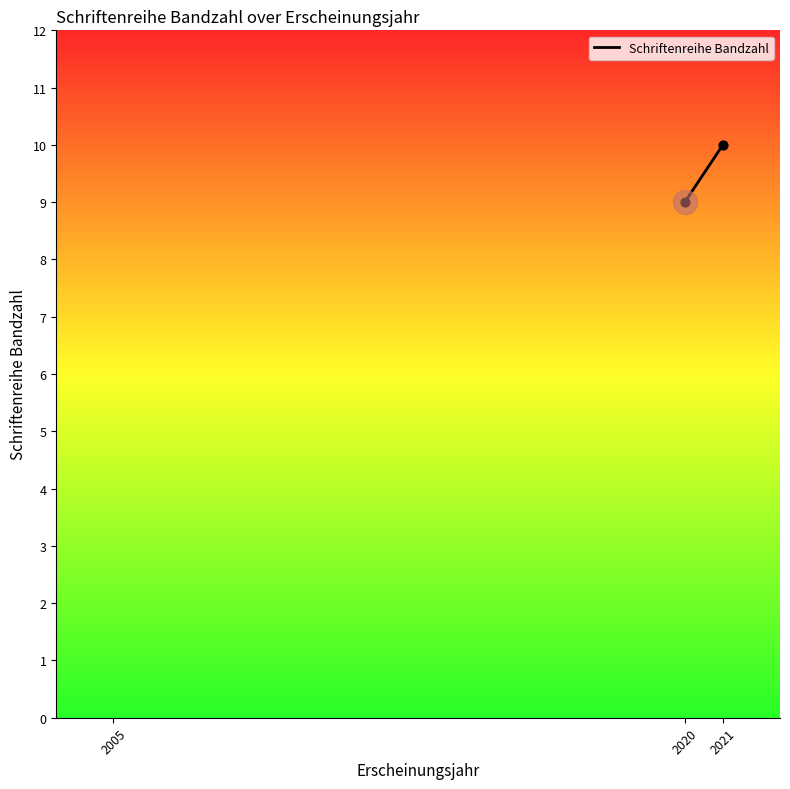

Between 2021 and 2020, which is larger?

2021